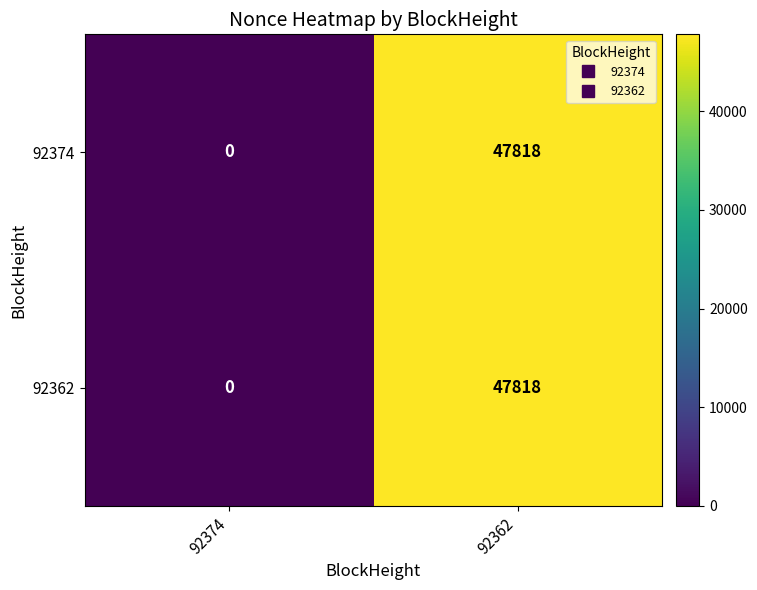

The value of 92362 at 92362 is 47818. True or false?

True